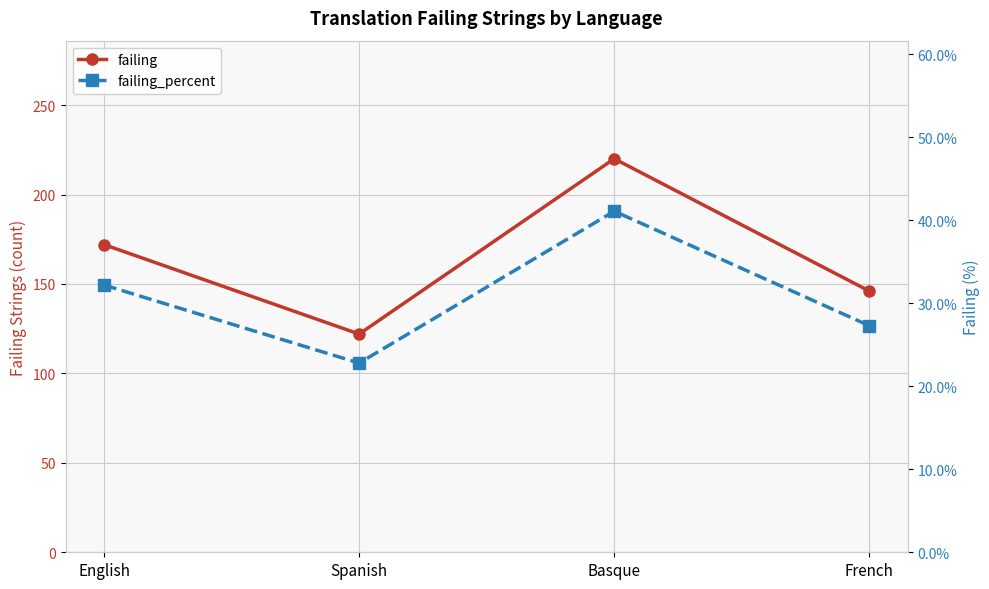

At how many categories does at least one series exceed 44?

4